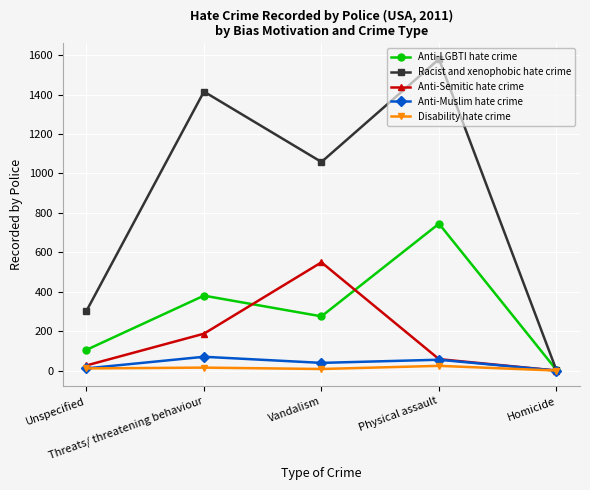

How many values in Disability hate crime are above zero?

4